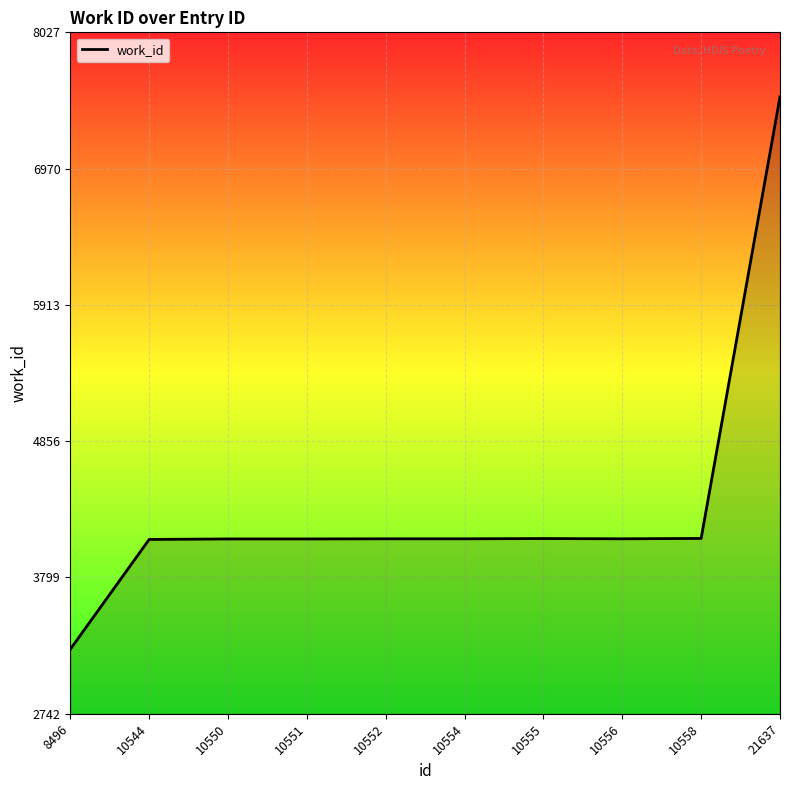

What is the difference between the values at 21637 and 10552?

3428